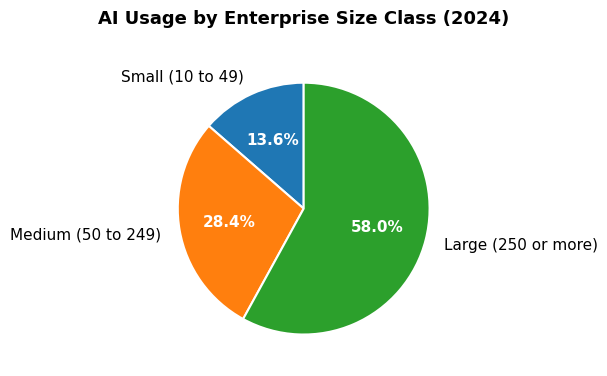

What percentage is the Large (250 or more) slice, to the nearest percent?

58%